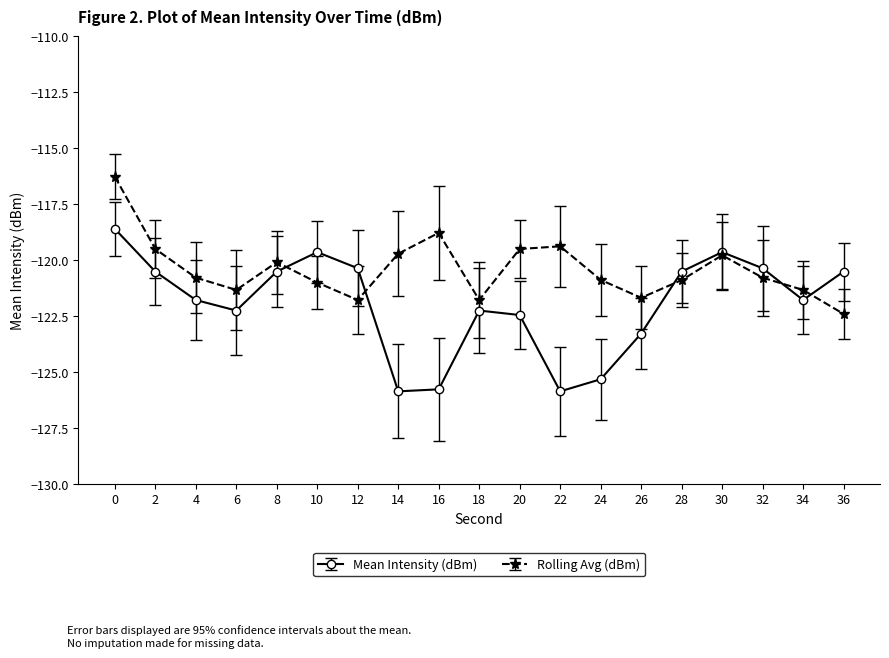

After their last crossing, which series has the higher values: Rolling Avg (dBm) or Mean Intensity (dBm)?

Mean Intensity (dBm)